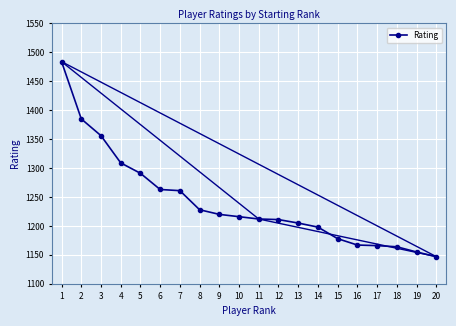

How many data points are less than 1216?

10